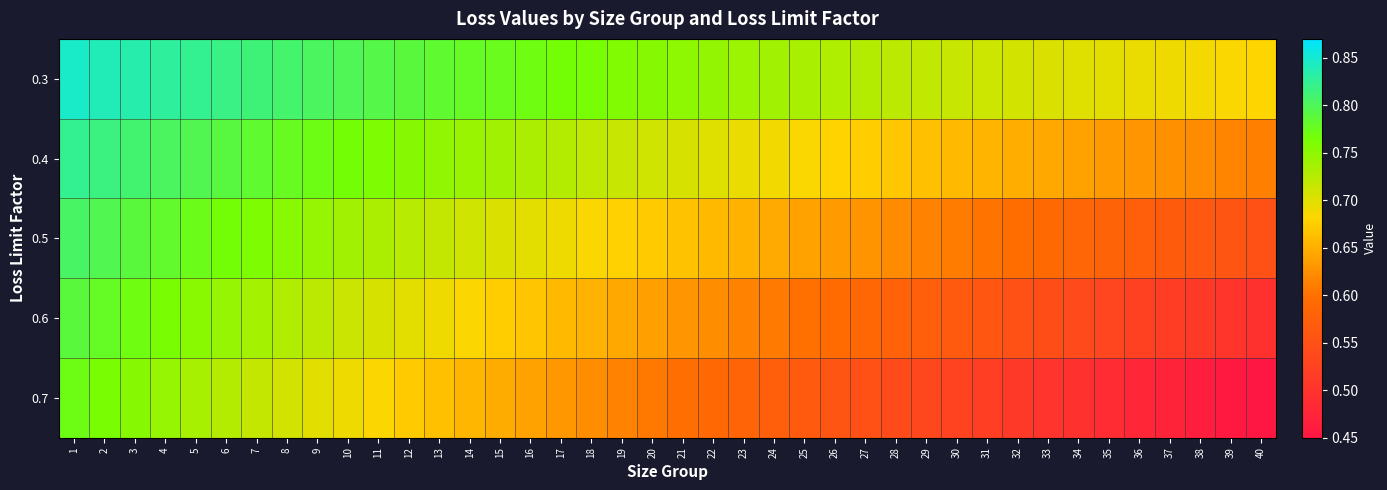

At how many categories does at least one series exceed 0?

40